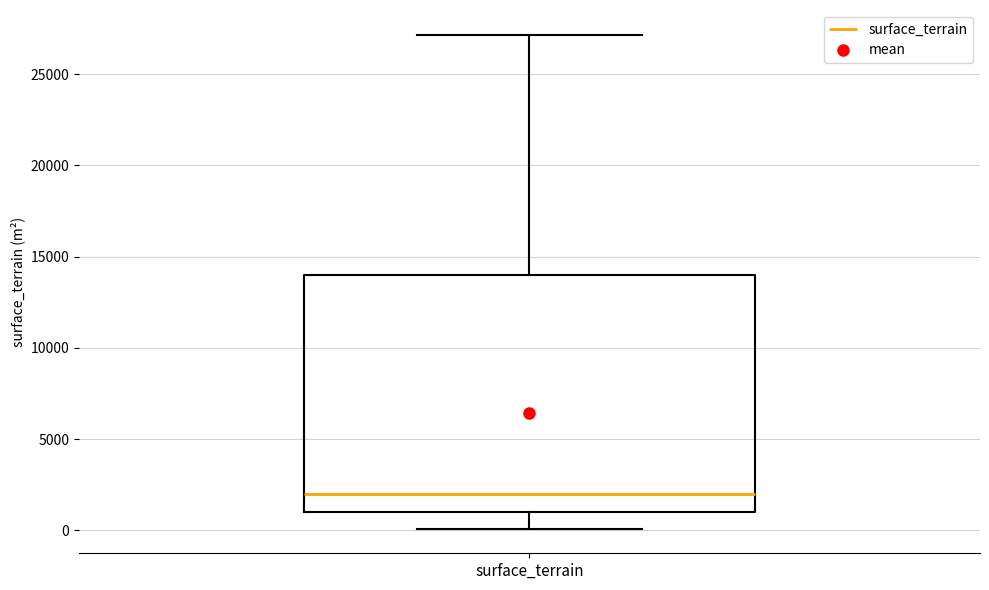

Read this box plot against the y-axis: the position of the median line, the range covered by the box, and the ends of both whiskers. The values are not printed on the chart, so give them approximately, as read against the axis.

median 2000, box 1000 to 14000, whiskers 0 to 27000